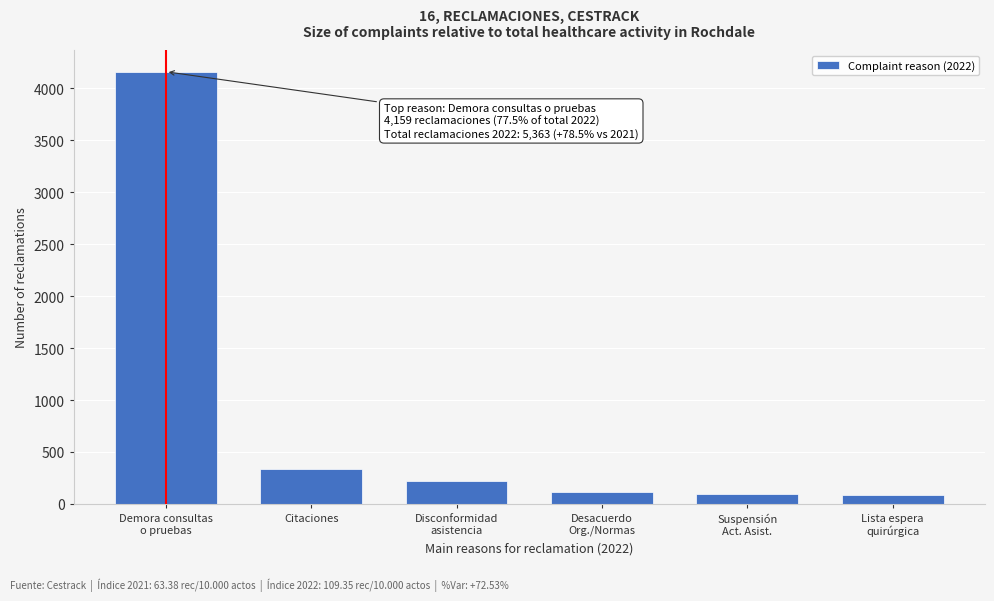

What is the label of the 5th bar from the right?

Citaciones